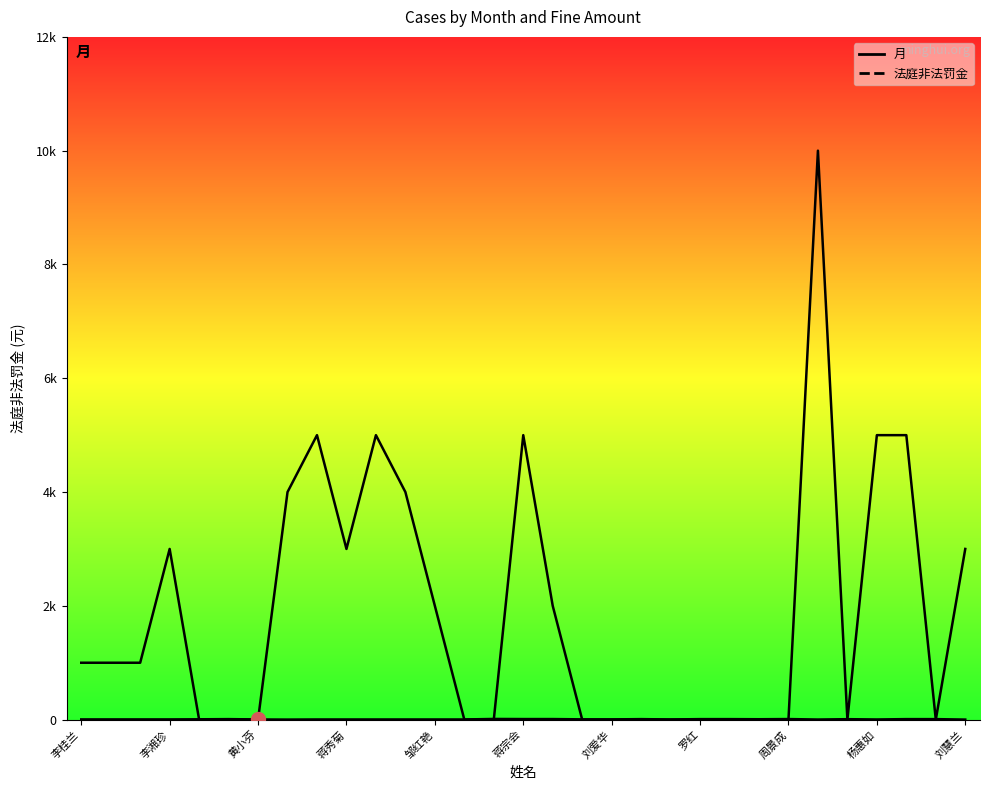

Reading left to right, transcribe all the data shown in this chart.

月: 4	4	4	4	6	9	3	1	3	3	3	3	3	3	12	10	10	5	4	9	3	9	9	7	10	2	8	3	9	9	1
法庭非法罚金: 1000	1000	1000	3000	0	0	0	4000	5000	3000	5000	4000	2000	0	0	5000	2000	0	0	0	0	0	0	0	0	10000	0	5000	5000	0	3000